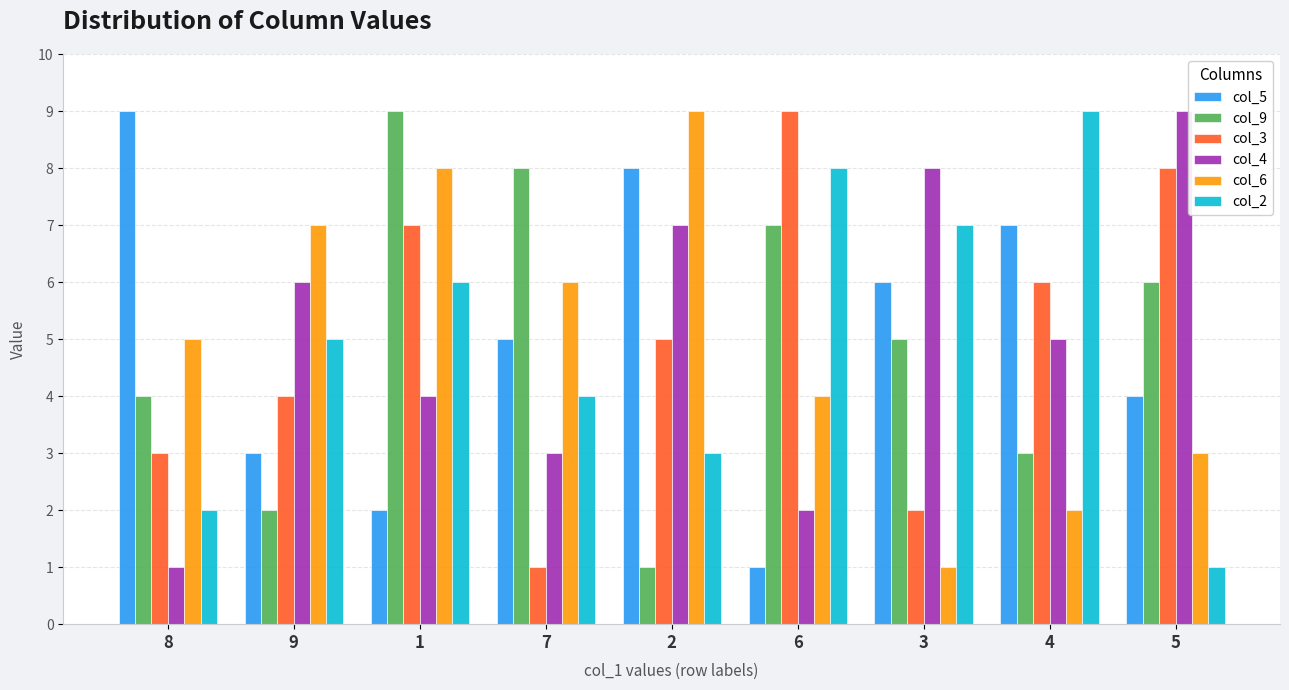

What is the smallest value displayed?

1